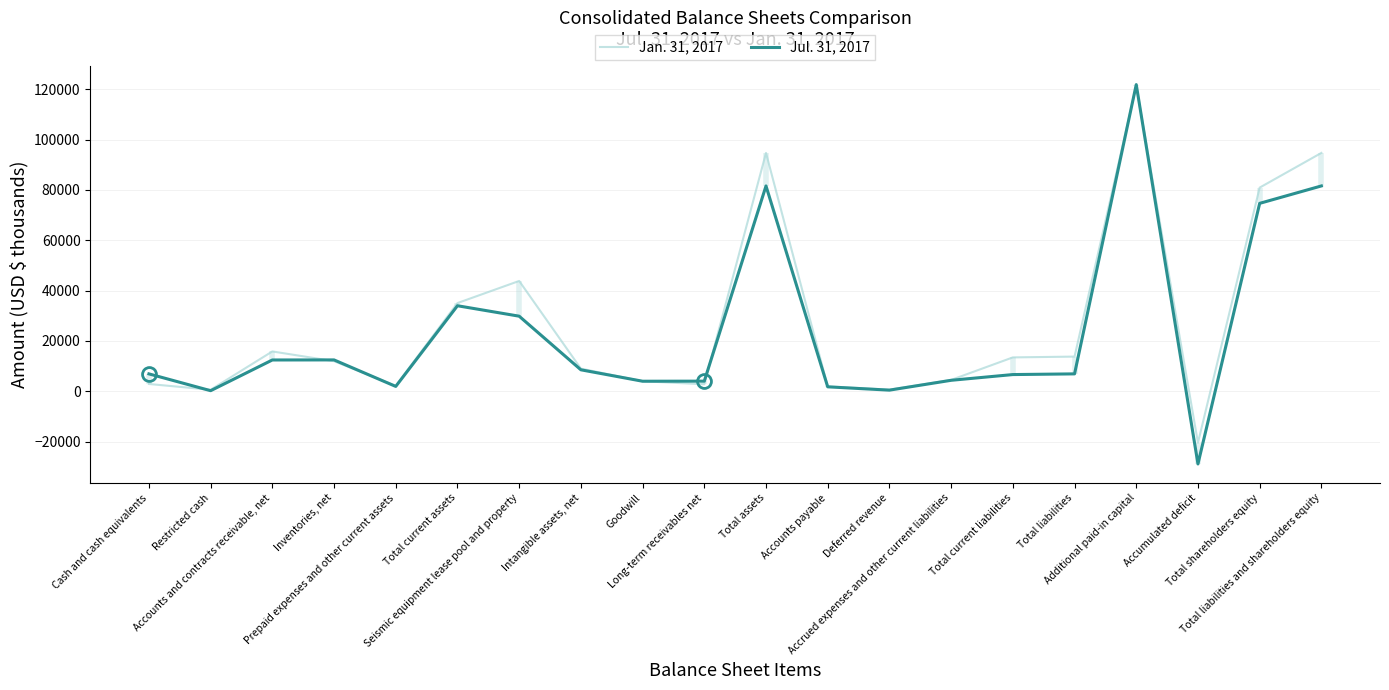

Does the chart have visible grid lines?

Yes